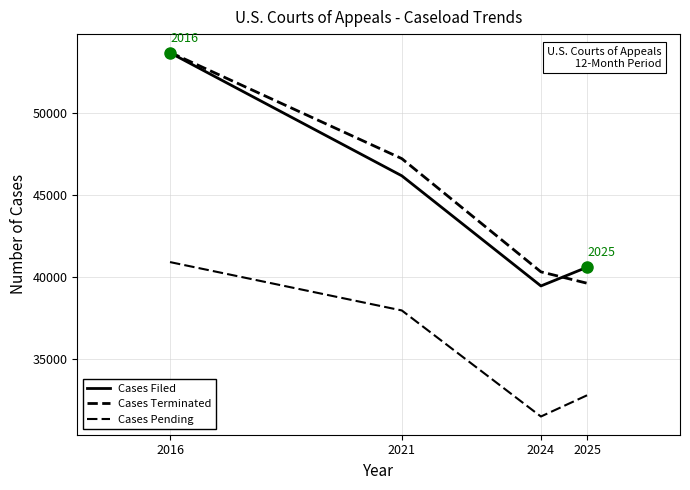

Between 2021 and 2024, which is larger?

2021